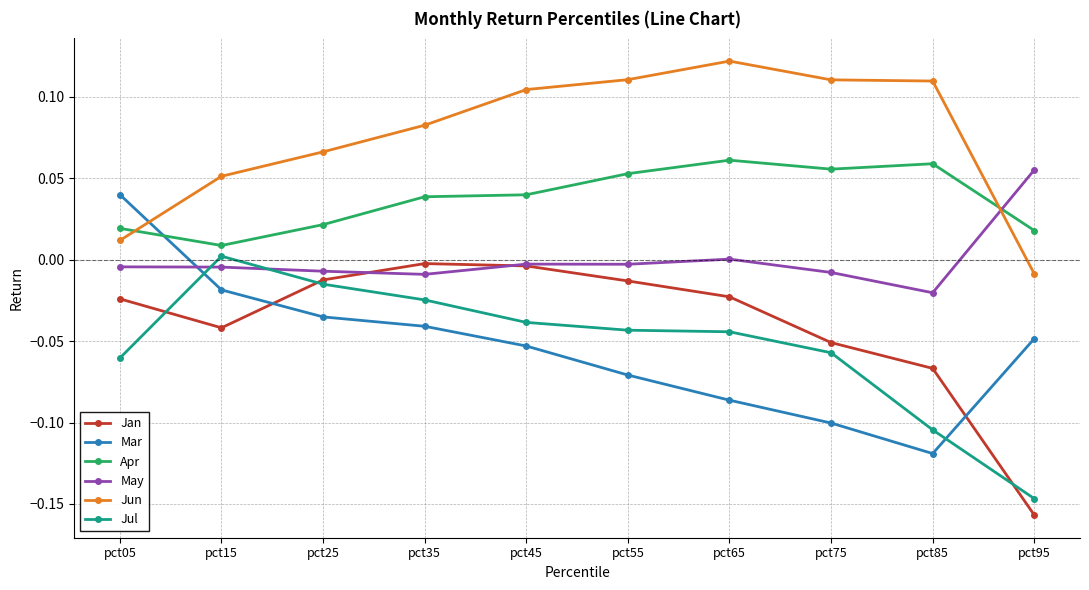

True or false: Mar has a value of -0.1 at pct55.

True